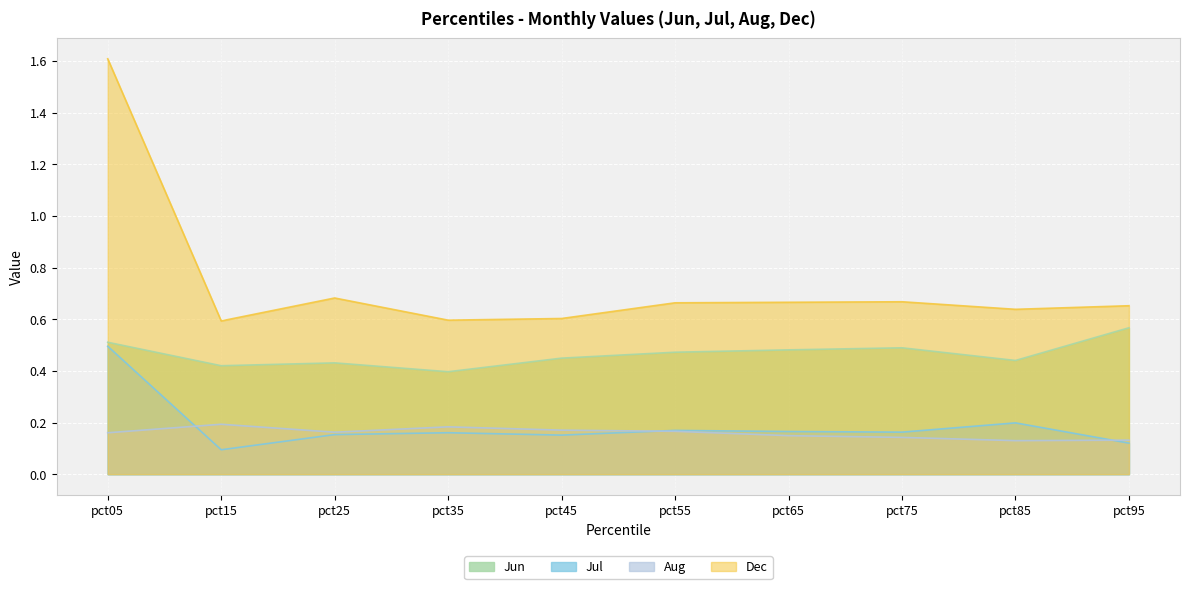

At which category does Jun reach its first local valley?

pct15